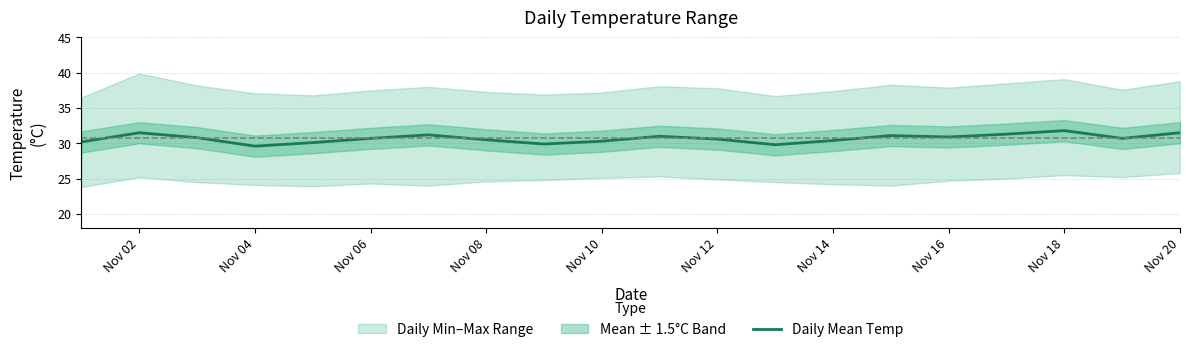

How many points are lower than both their immediate neighbors (excluding endpoints)?

5